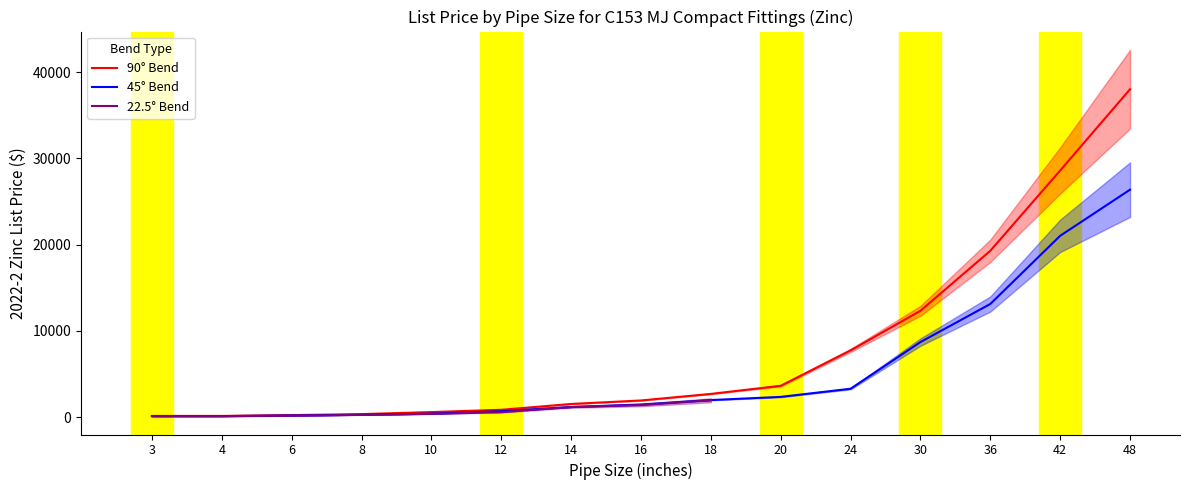

True or false: 45deg and 90deg intersect in this chart.

False